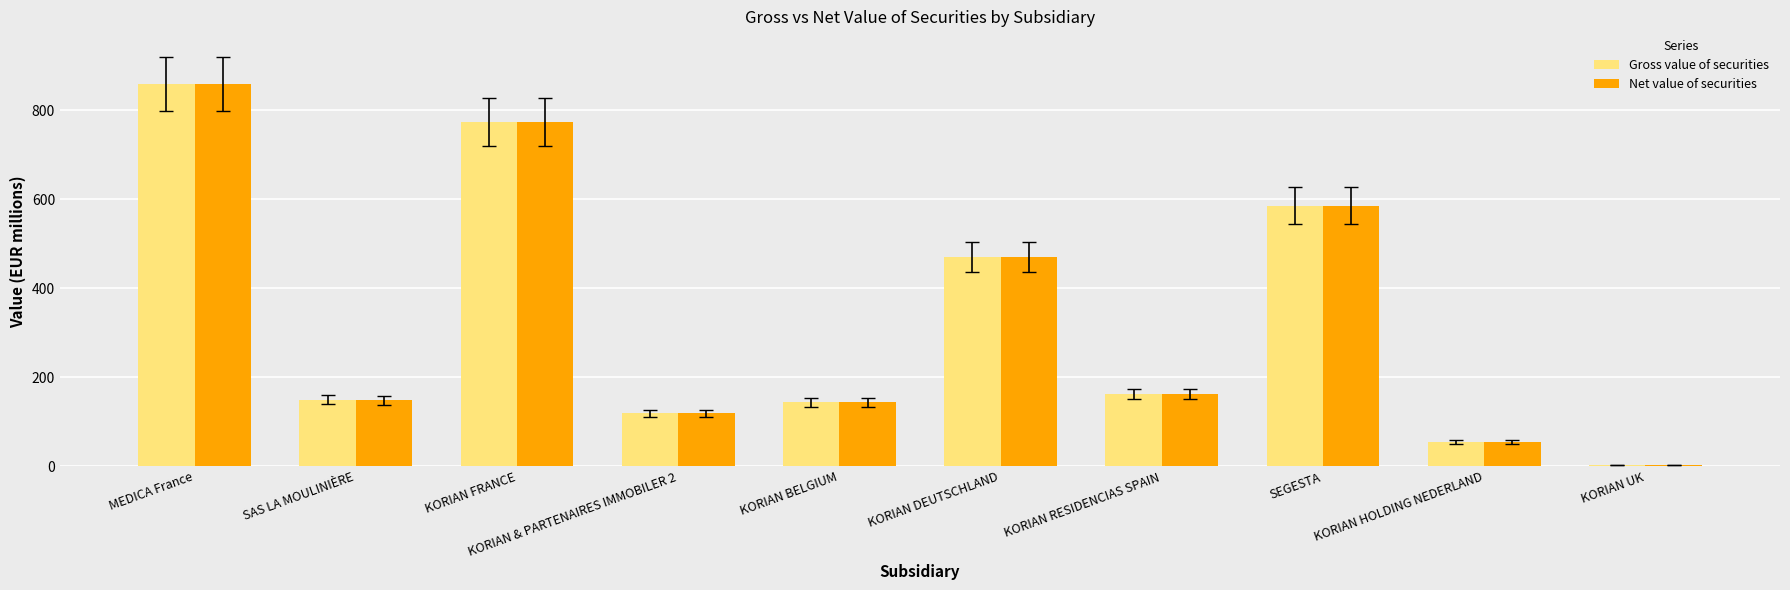

True or false: Net value of securities has a value of 772.8 at KORIAN FRANCE.

True